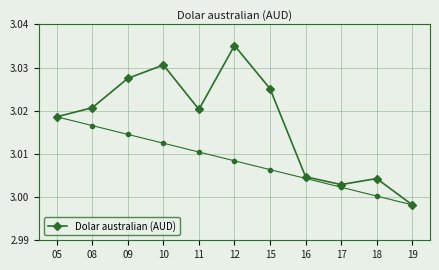

What is the value of the 10th point from the left?

3.0